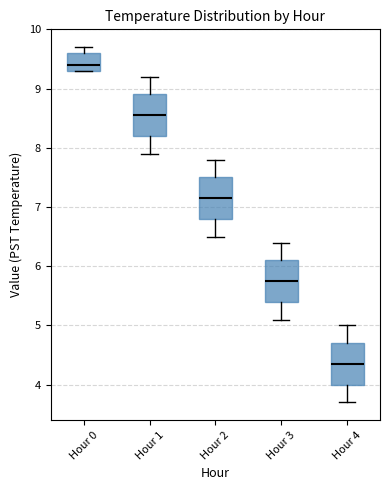

Reading left to right, read every box against the y-axis: the position of its median line, the range the box covers, and the ends of its whiskers. The values are not printed on the chart, so give them approximately, as read against the axis.

Hour 0: median 9.4, box 9.3 to 9.6, whiskers 9.3 to 9.7
Hour 1: median 8.6, box 8.2 to 8.9, whiskers 7.9 to 9.2
Hour 2: median 7.2, box 6.8 to 7.5, whiskers 6.5 to 7.8
Hour 3: median 5.8, box 5.4 to 6.1, whiskers 5.1 to 6.4
Hour 4: median 4.4, box 4.0 to 4.7, whiskers 3.7 to 5.0